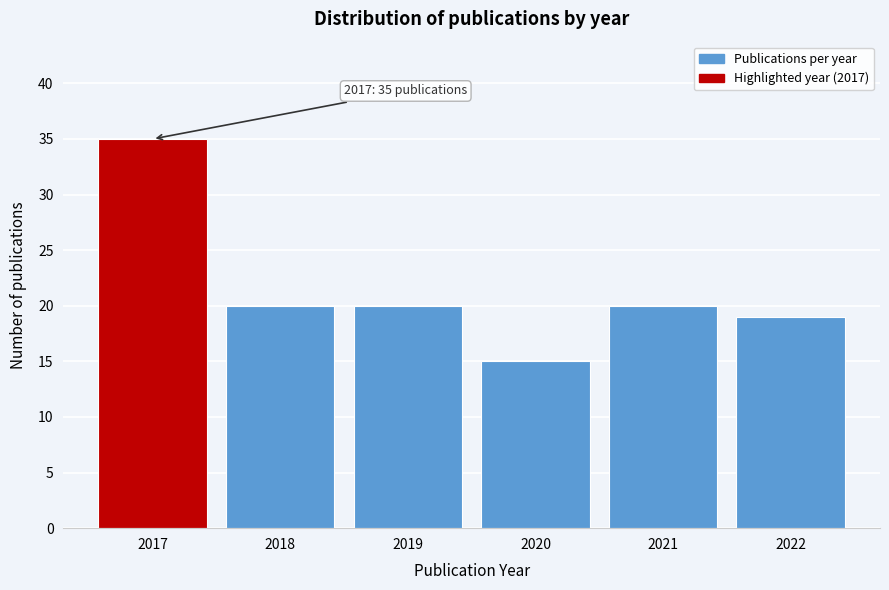

Reading right to left, list all the values displayed in this chart.

2022=19	2021=20	2020=15	2019=20	2018=20	2017=35